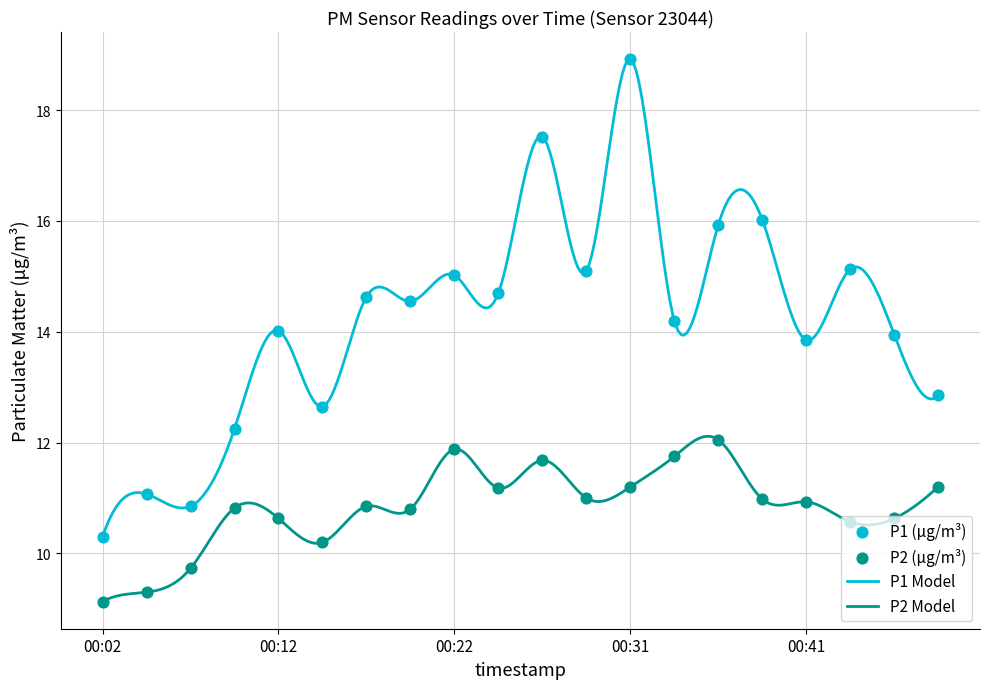

Which series contains the lowest Y value?

P2